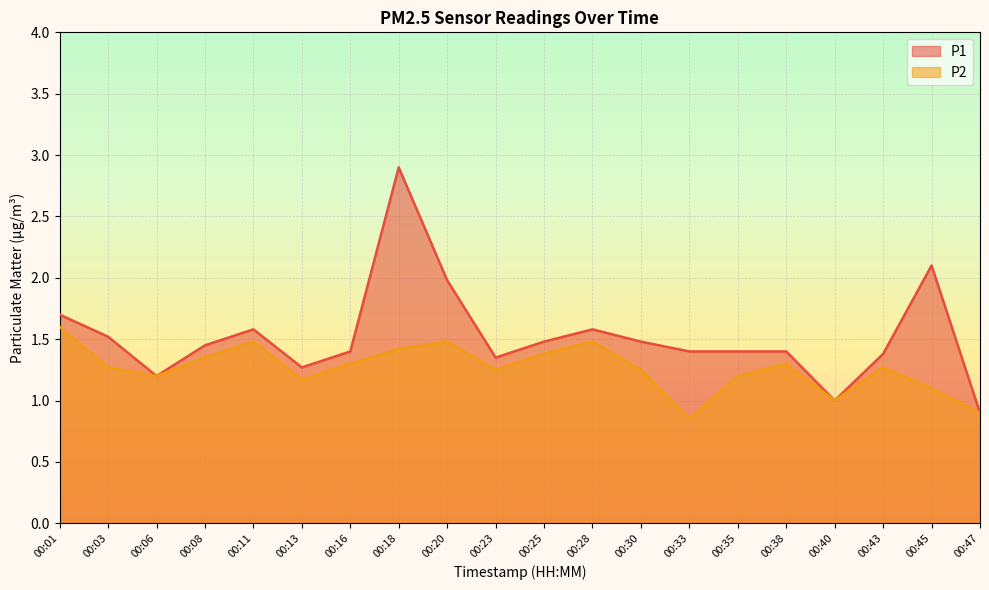

List the labels in order of P1 value, smallest first.

00:47, 00:40, 00:06, 00:13, 00:23, 00:43, 00:16, 00:33, 00:35, 00:38, 00:08, 00:25, 00:30, 00:03, 00:11, 00:28, 00:01, 00:20, 00:45, 00:18